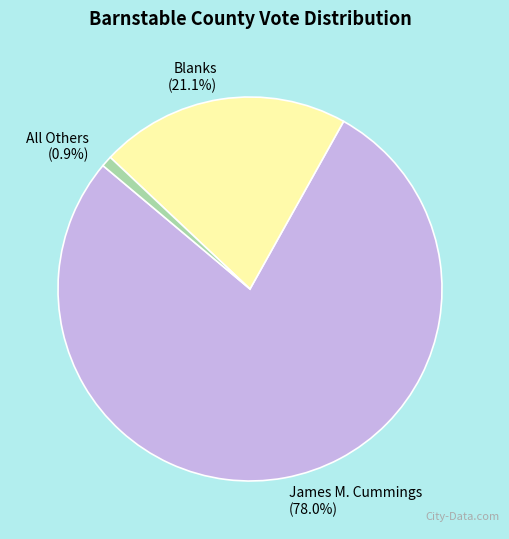

To the nearest percent, what percentage of the pie is Blanks?

21%